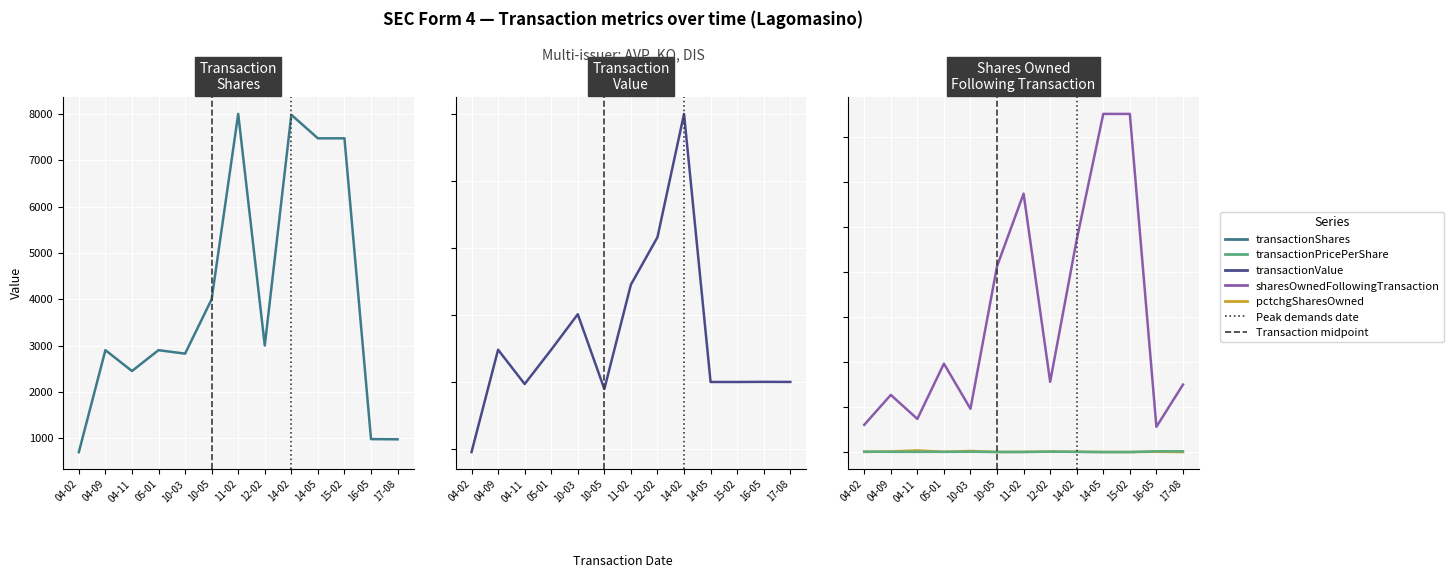

What is the total value across all series at 11-02?

209273.6